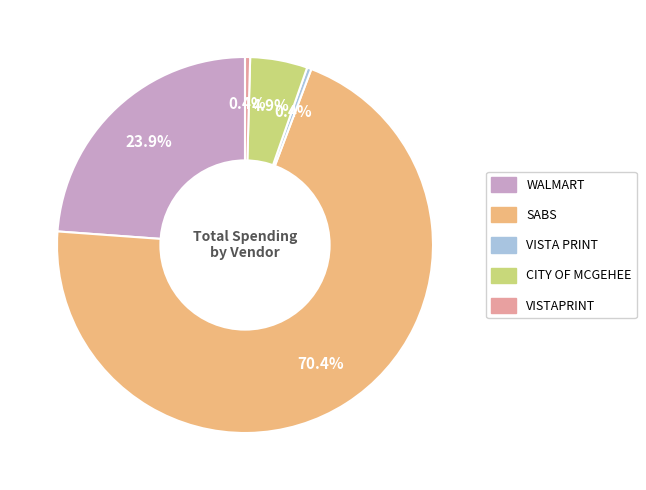

Does any single category account for the majority?

Yes